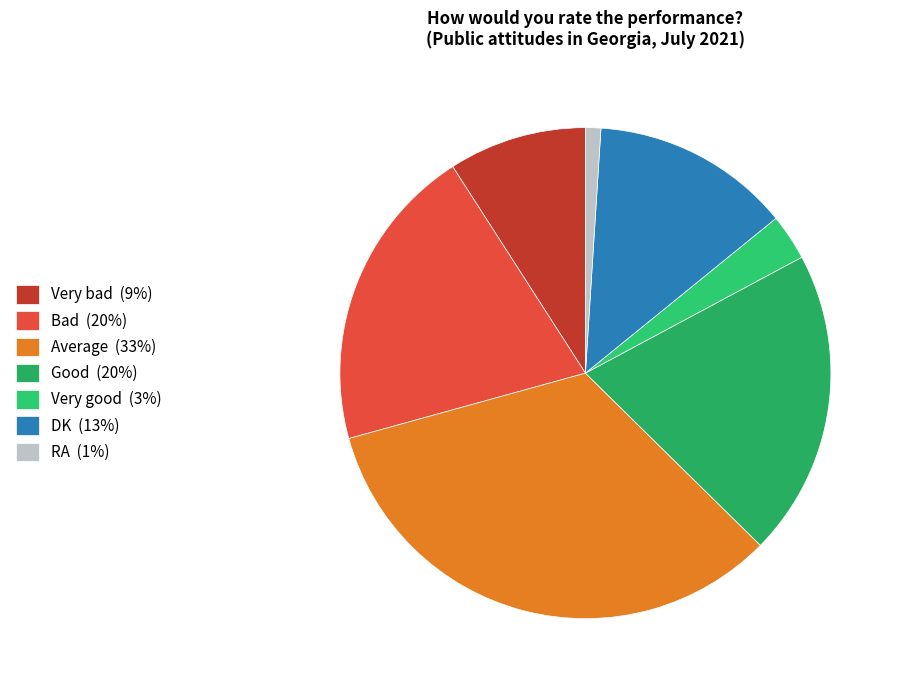

Which slice is the largest?

Average